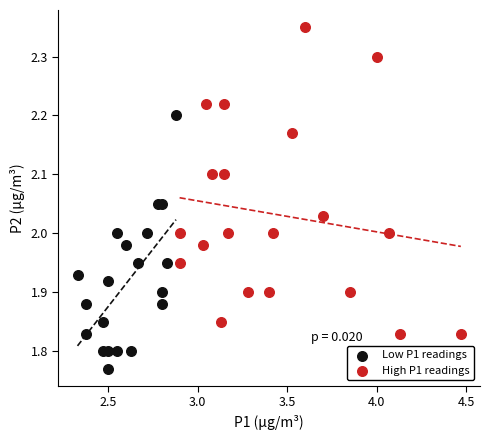

Which series has the widest spread of Y values?

High P1 readings